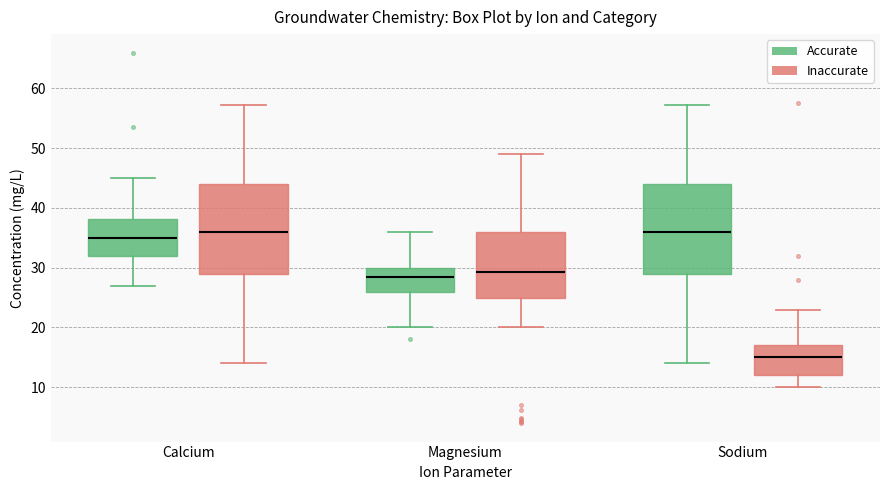

Which box has the lowest median line?

Sodium (Inaccurate)